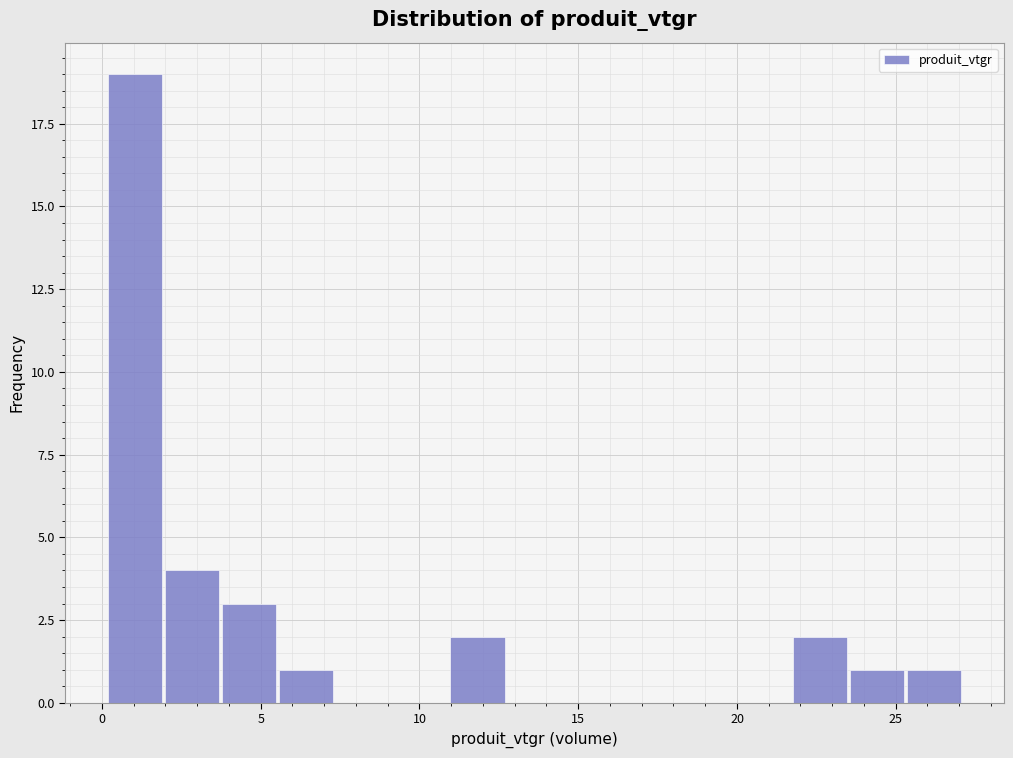

Read against the x-axis, roughly where is the centre of the tallest bar?

1.0